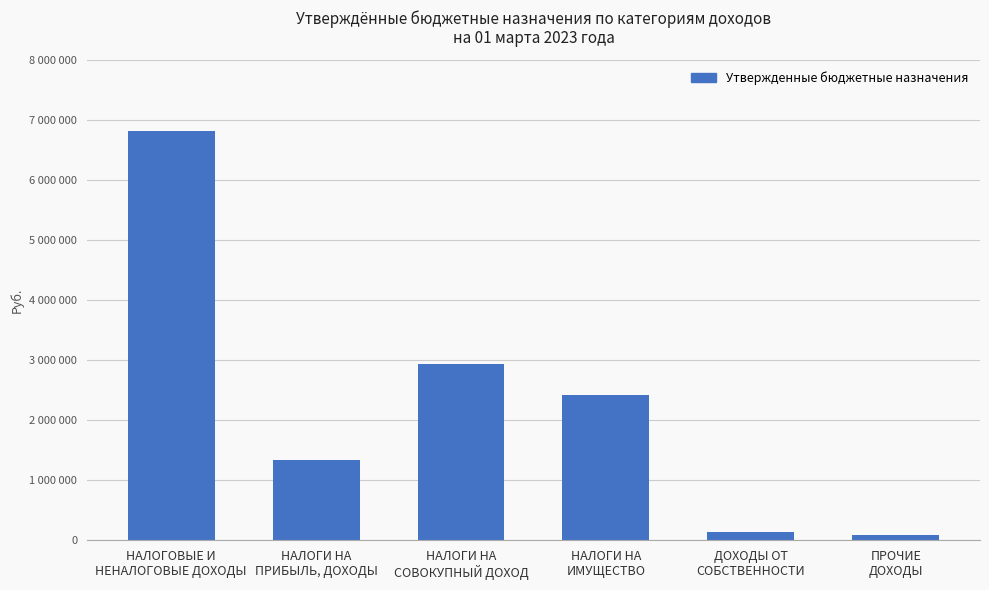

At which label is the value closest to 3445450?

НАЛОГИ НА
СОВОКУПНЫЙ ДОХОД